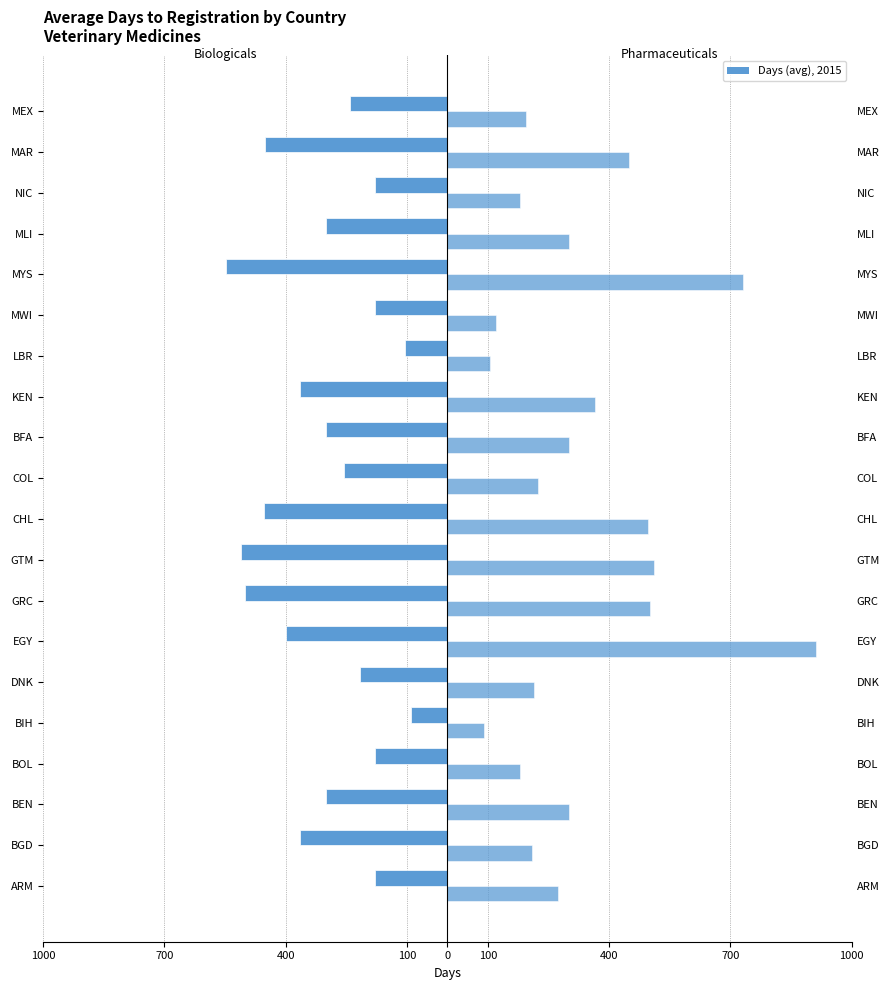

The Veterinary Pharmaceuticals series shows 495.0 at CHL. True or false?

True